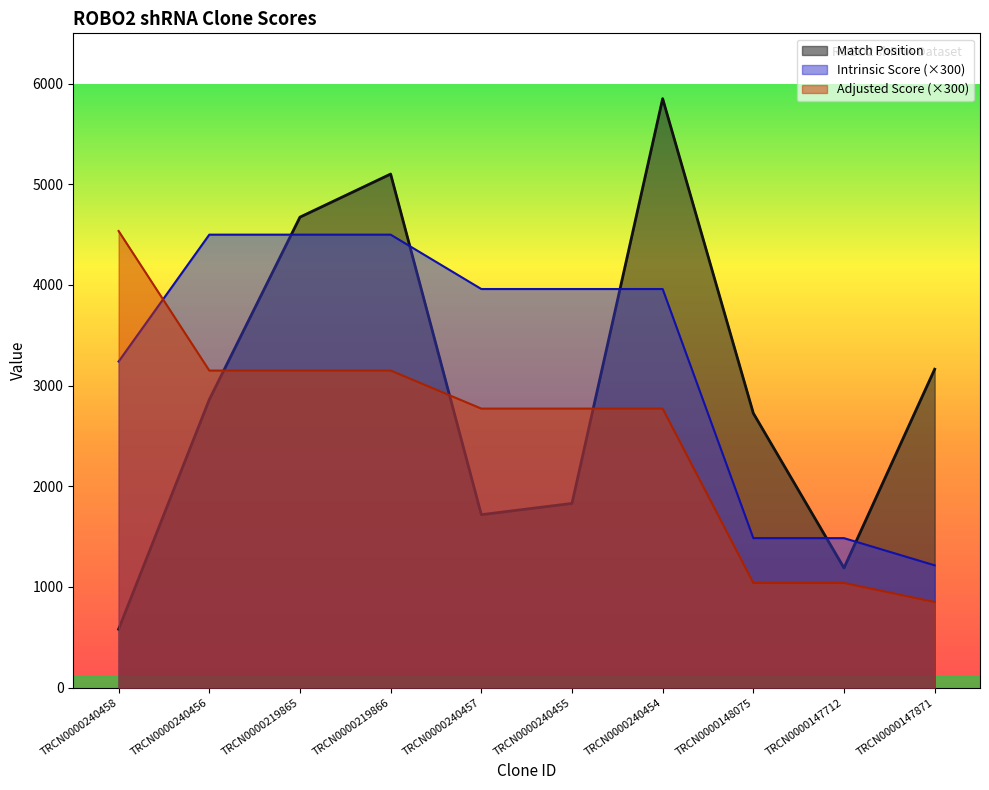

How many distinct data groups are displayed?

3